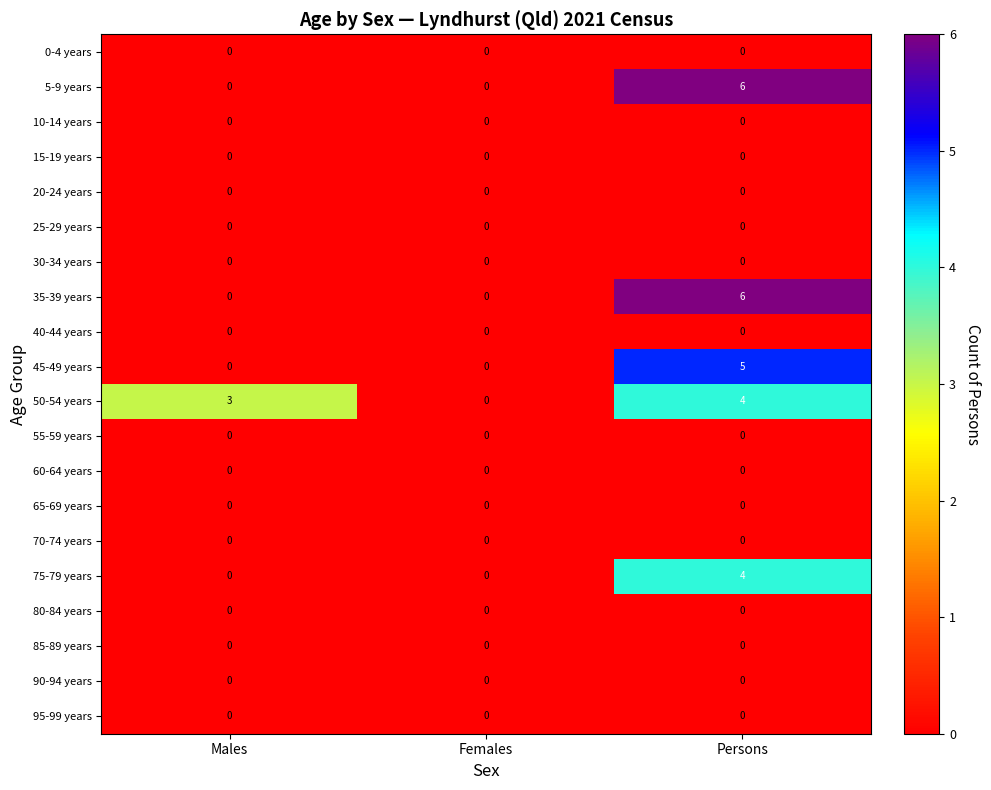

What is the difference between the highest and lowest values at Males?

3